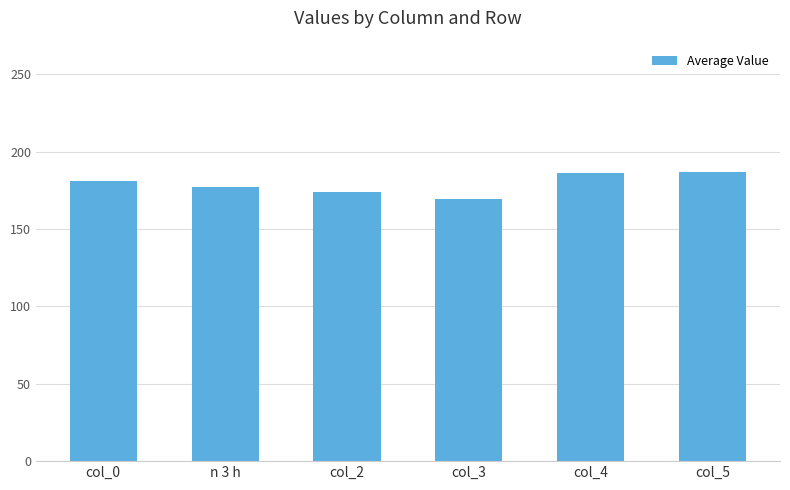

Is it true that the value at col_0 is 320.5?

False